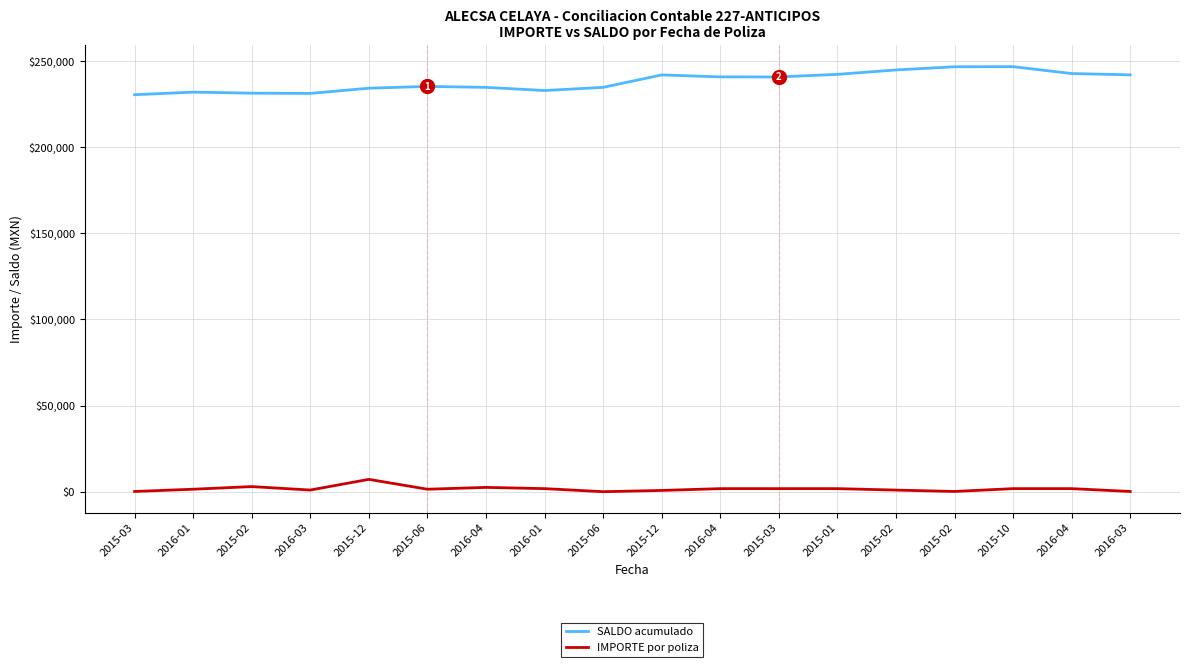

What is the difference between the second highest and minimum values in the IMPORTE por poliza series?

2961.3